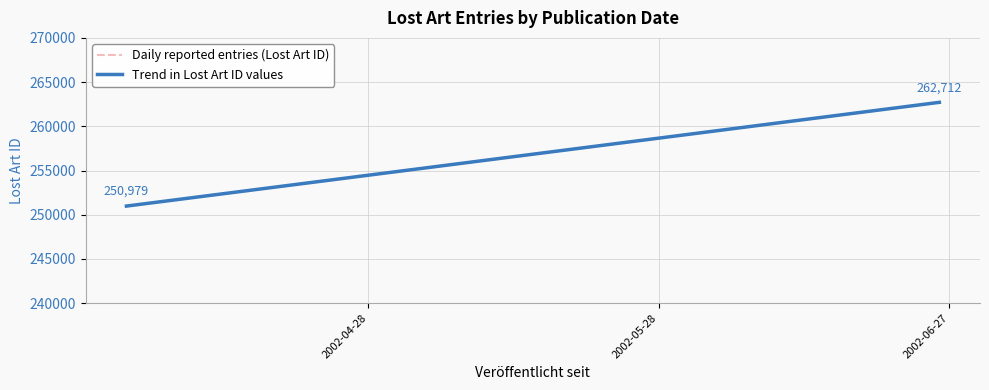

What is the total value across all series at 2002-05-28?

525424